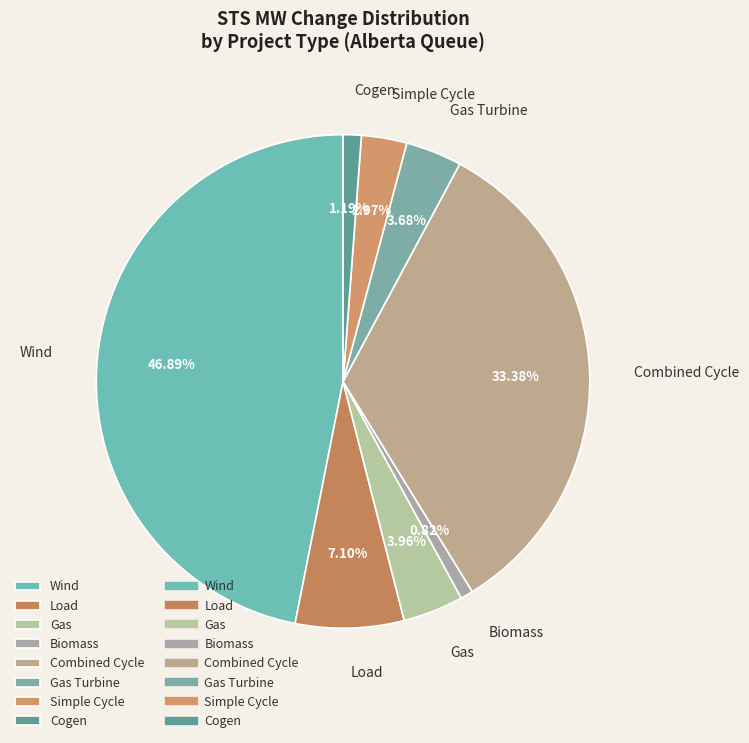

Is the sum of Gas and Gas Turbine greater than half?

No